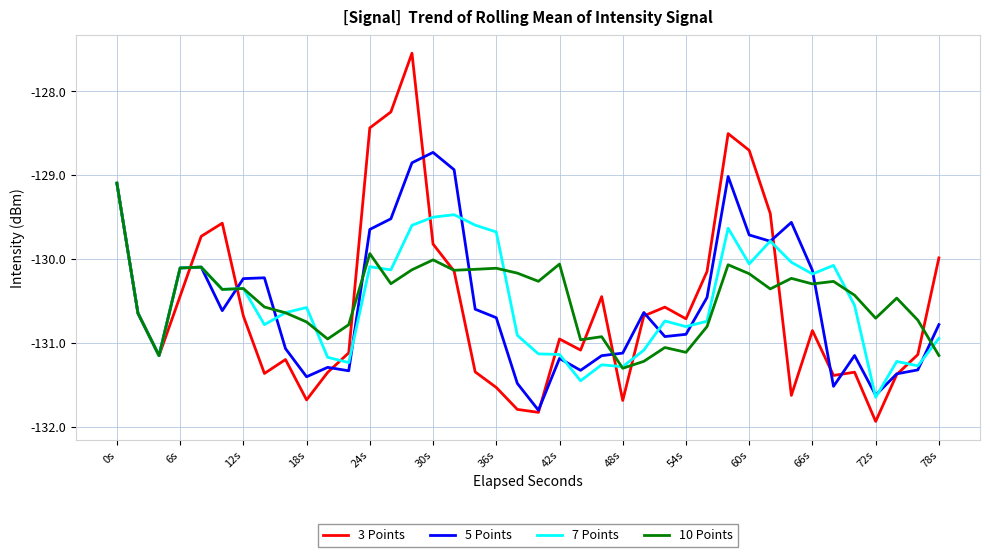

In 3 Points, how many points are lower than both neighbors (excluding endpoints)?

10